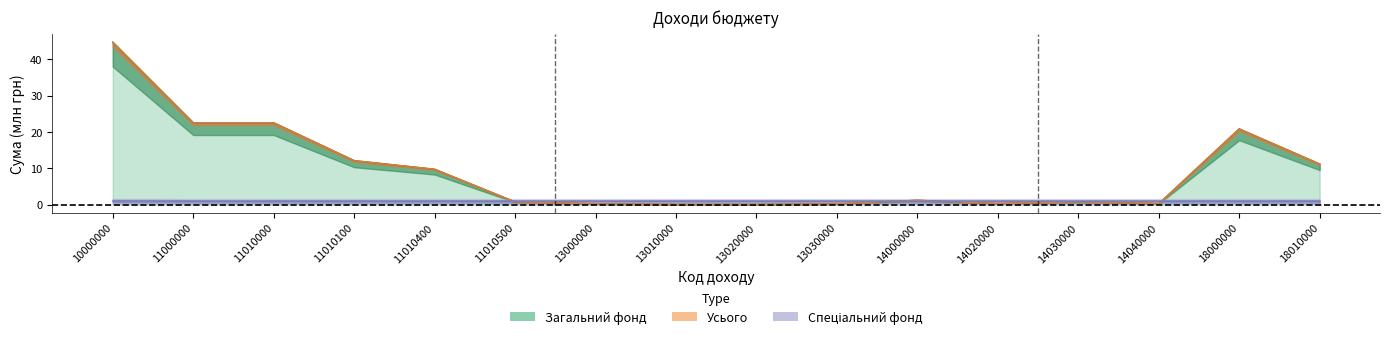

The Спеціальний фонд series shows 1.6 at 13030000. True or false?

False